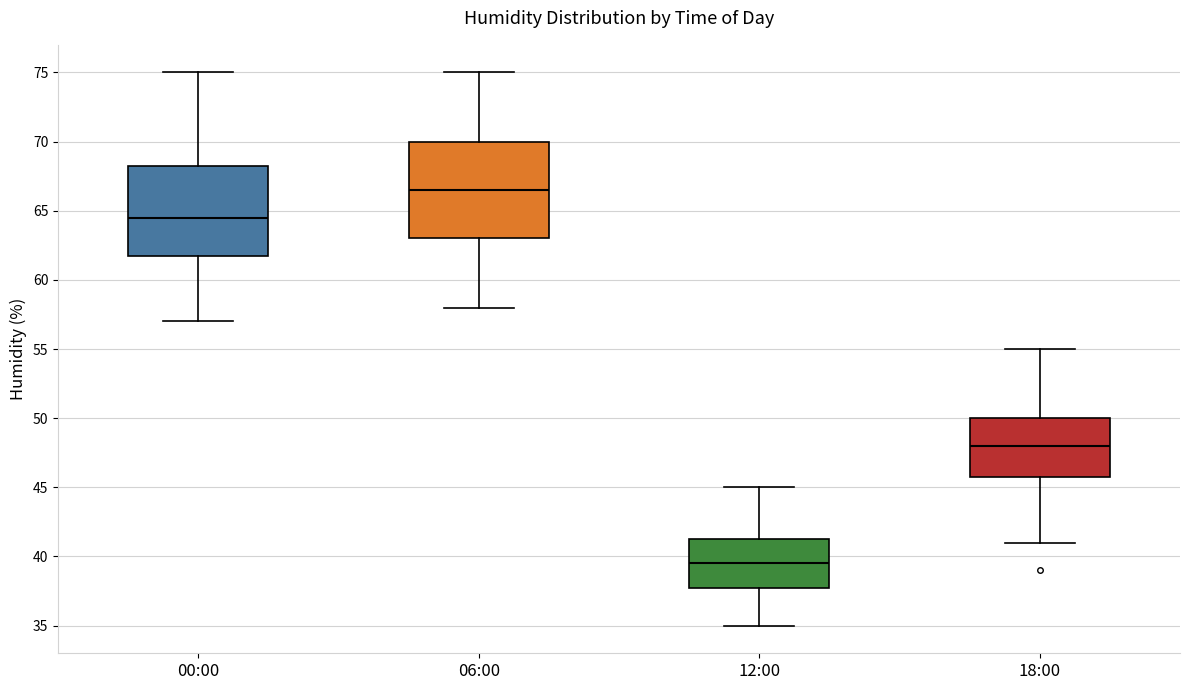

Which box is the tallest, from its lower edge to its upper edge?

06:00